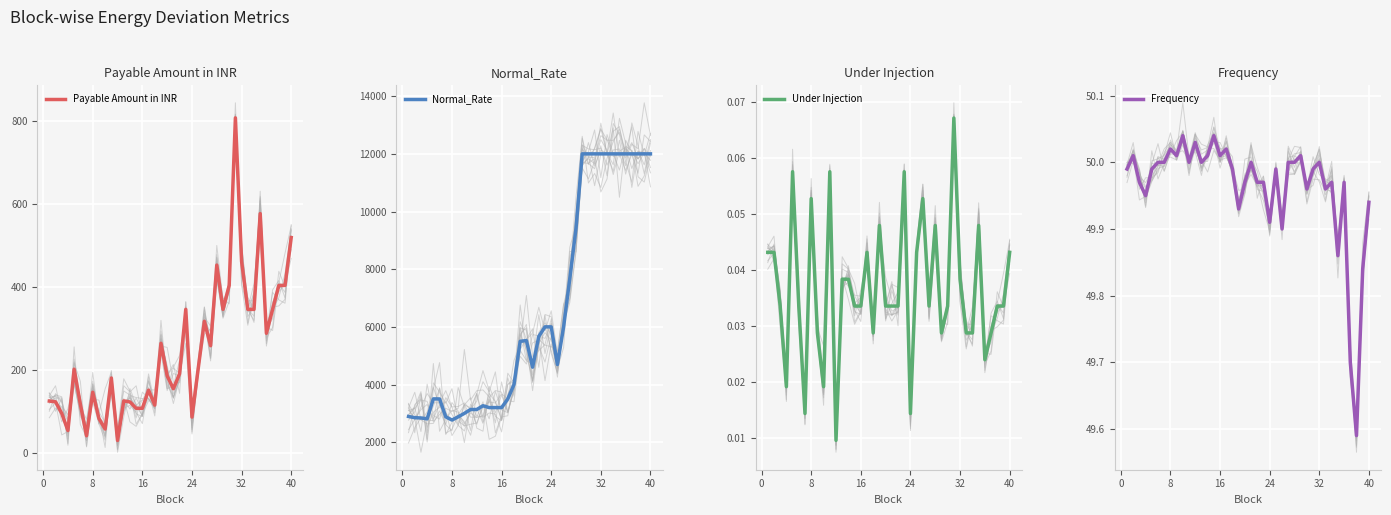

How many Under Injection values are between 0 and 1?

40